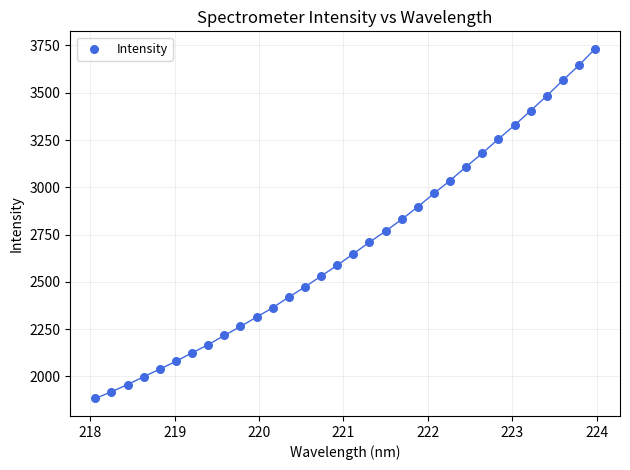

What is the range of X values (max minus min)?

5.9